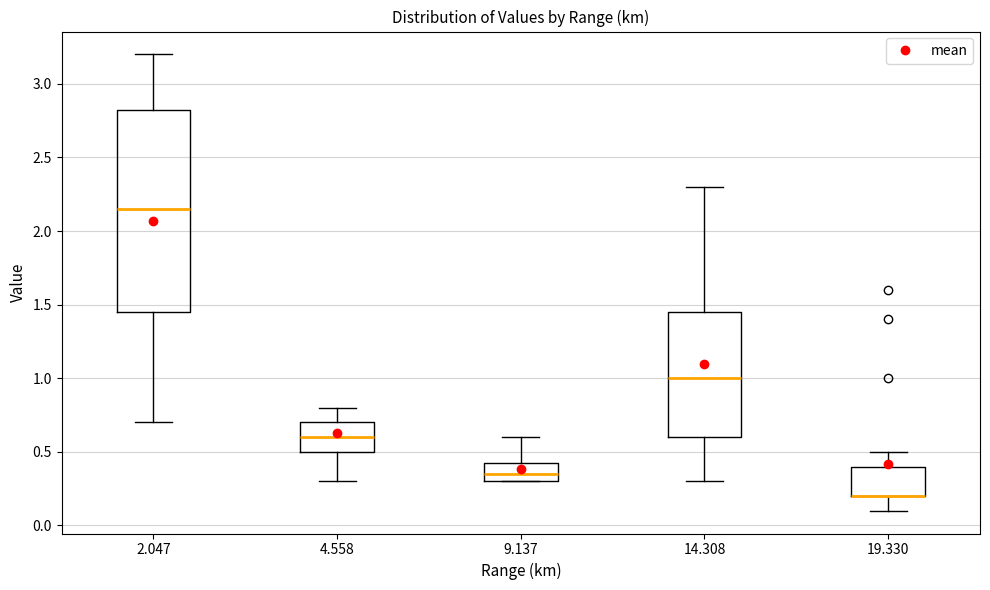

Reading left to right, transcribe this box plot: for each box, give where its median line is, the range the box spans, and where its two whiskers end, as read against the y-axis. The values are not printed on the chart, so give them approximately, as read against the axis.

2.047: median 2.15, box 1.45 to 2.85, whiskers 0.70 to 3.20
4.558: median 0.60, box 0.50 to 0.70, whiskers 0.30 to 0.80
9.137: median 0.35, box 0.30 to 0.45, whiskers 0.30 to 0.60
14.308: median 1.00, box 0.60 to 1.45, whiskers 0.30 to 2.30
19.330: median 0.20 (drawn on the box's lower edge), box 0.20 to 0.40, whiskers 0.10 to 0.50